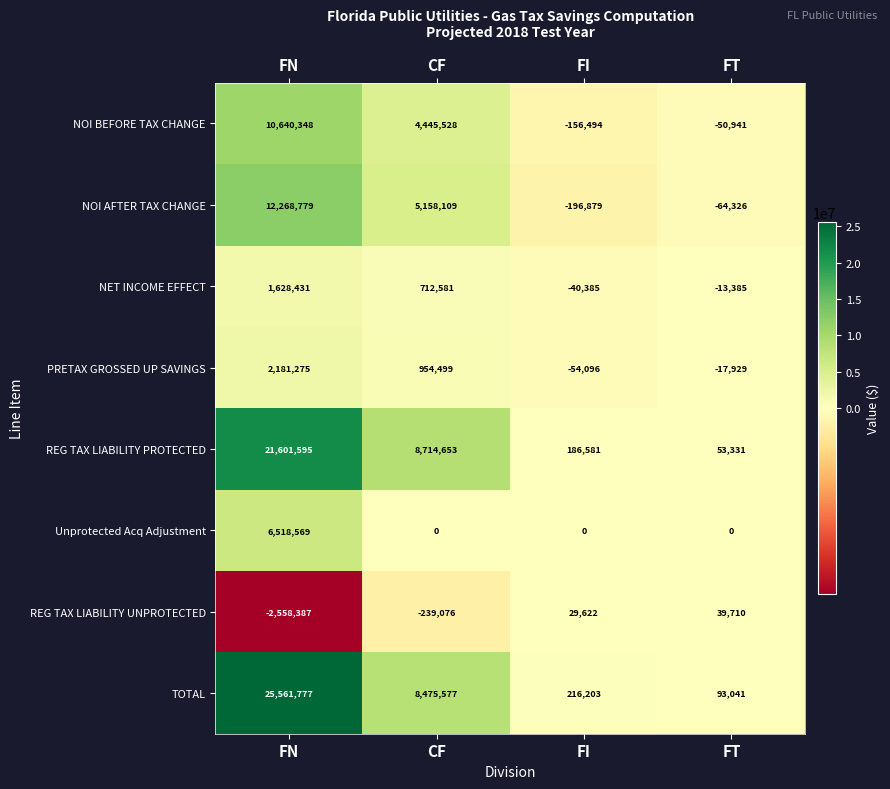

What is the smallest value displayed?

-2558387